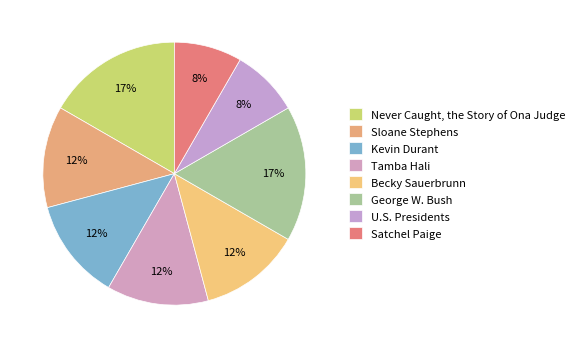

Count the number of slices in the pie.

8